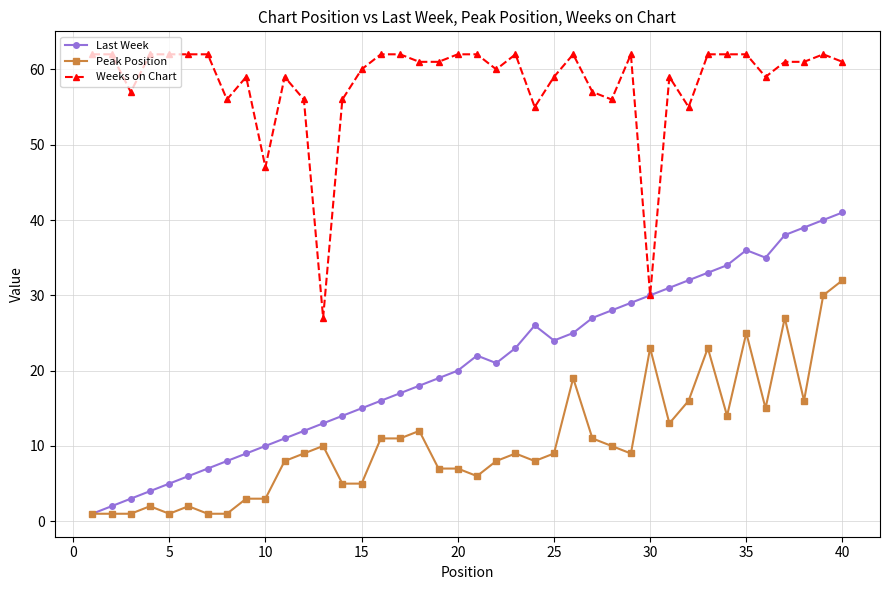

How many lines are shown in the chart?

3